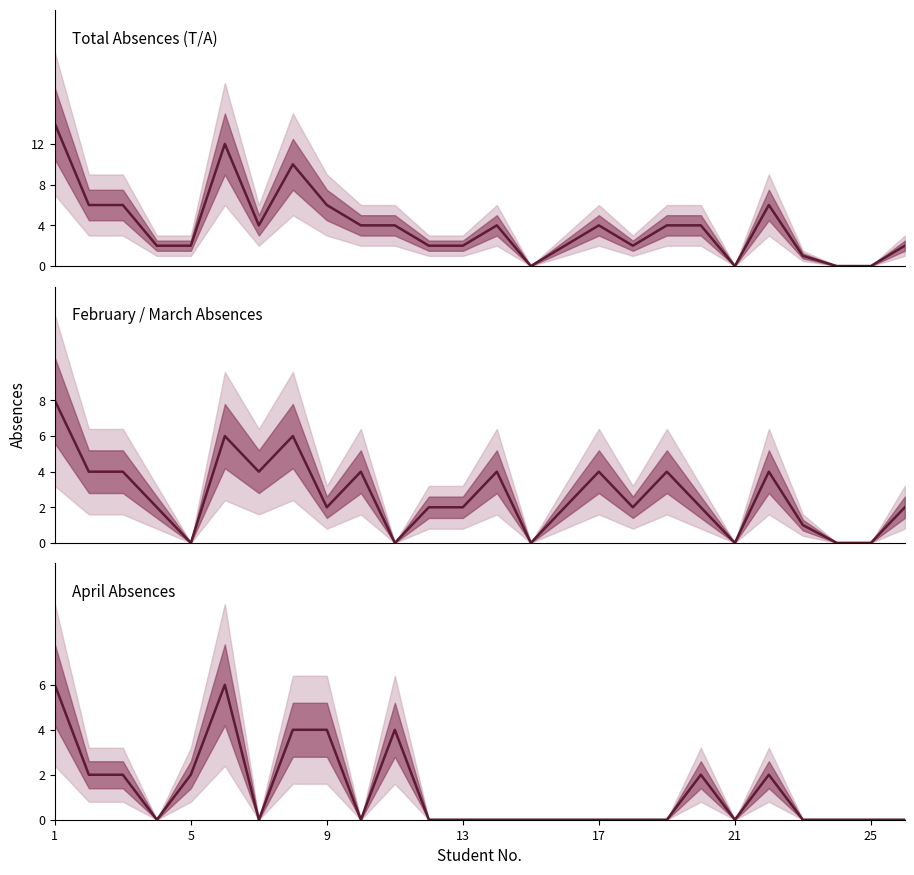

At which category is the sum across all series the highest?

1